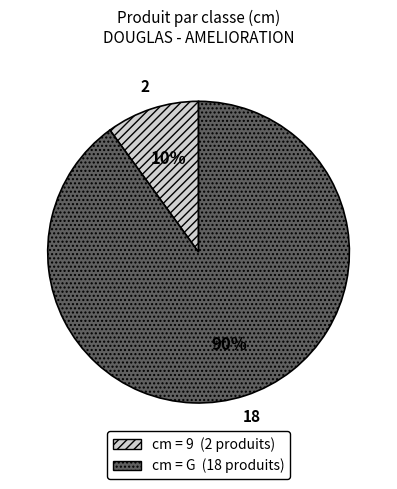

To the nearest percent, what is the average slice percentage?

50%